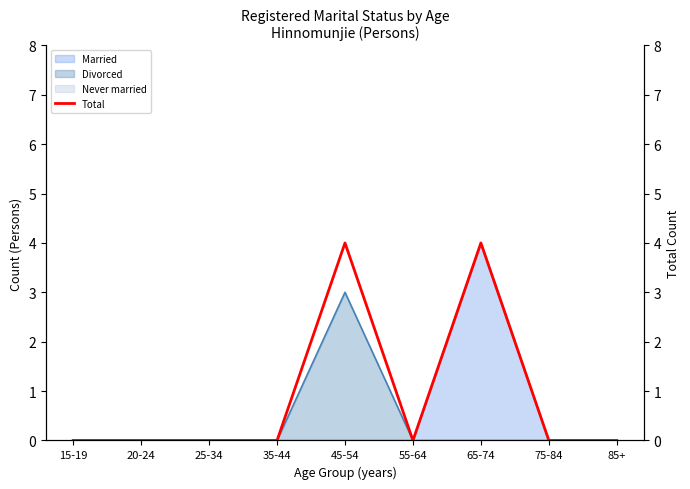

How many interior local peaks (higher than both neighbors) does the data have?

2